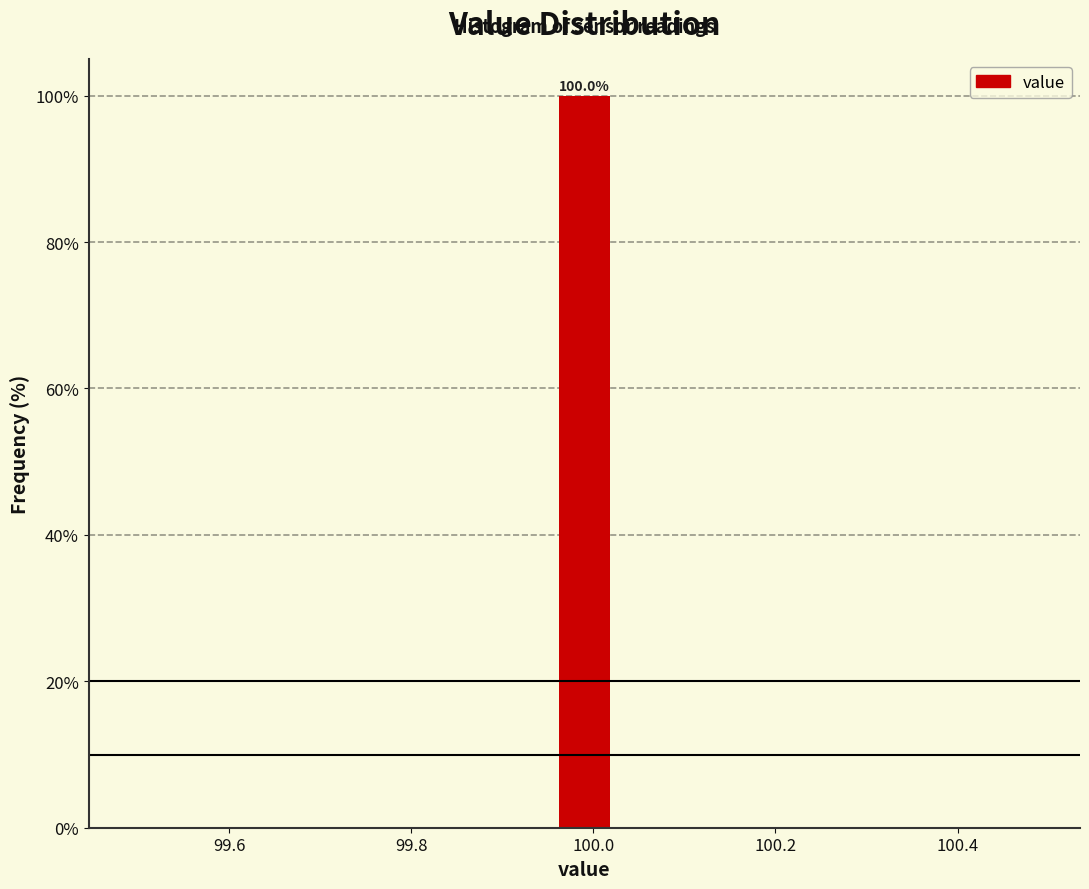

Around what value on the x-axis is the tallest bar? Give the approximate position of its centre, as read against the axis.

100.00